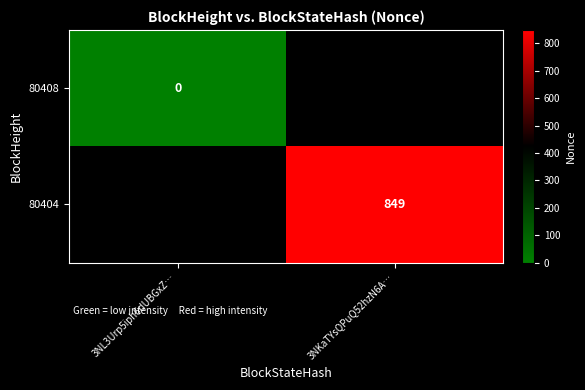

Rank the series by their maximum value, from lowest to highest.

80408, 80404